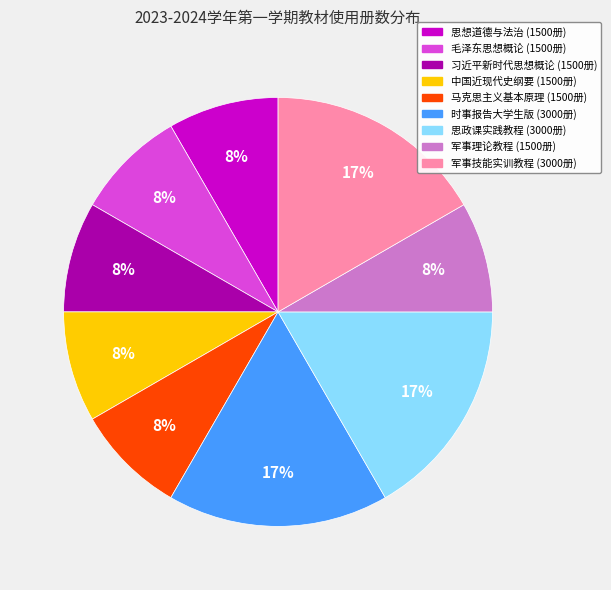

To the nearest percent, what is the average slice percentage?

11%